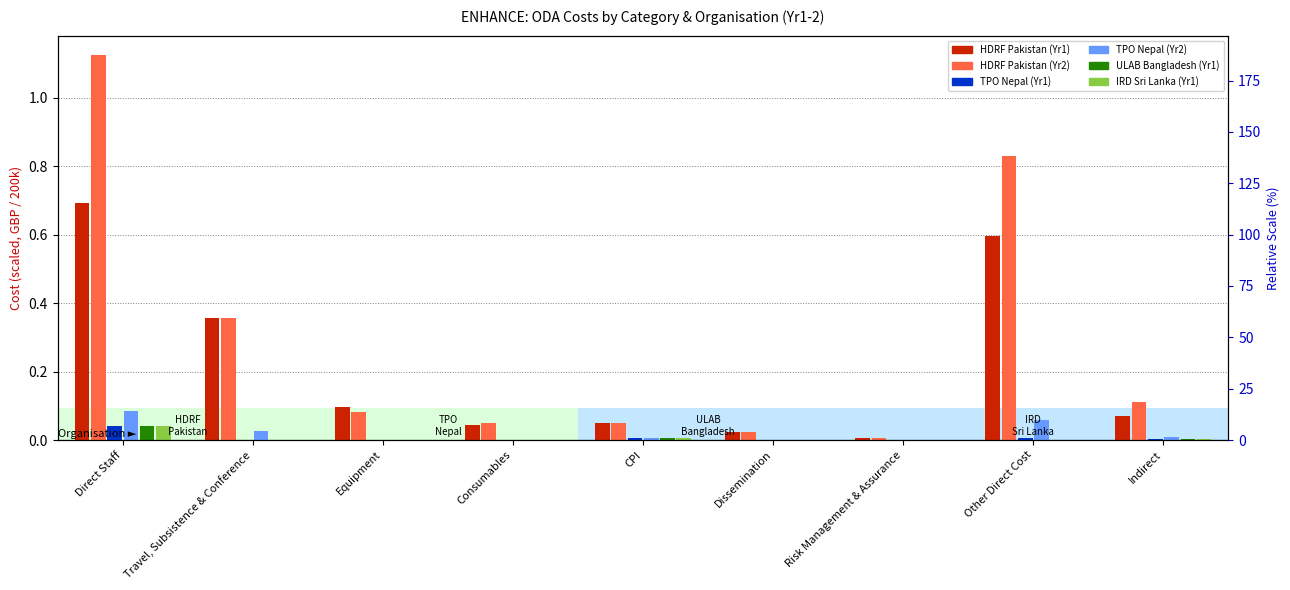

Which series changed the most between CPI and Risk Management & Assurance?

HDRF Pakistan (Yr1)